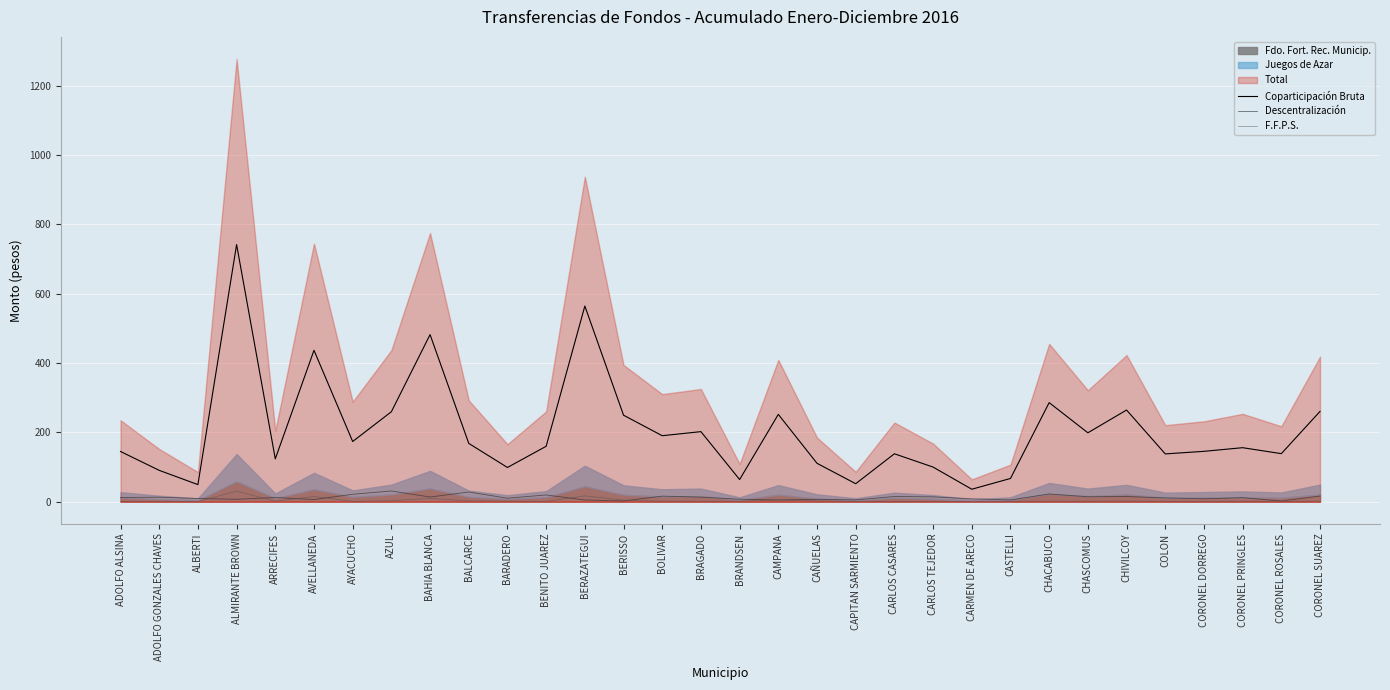

What is the label of the 12th point from the left?

BENITO JUAREZ